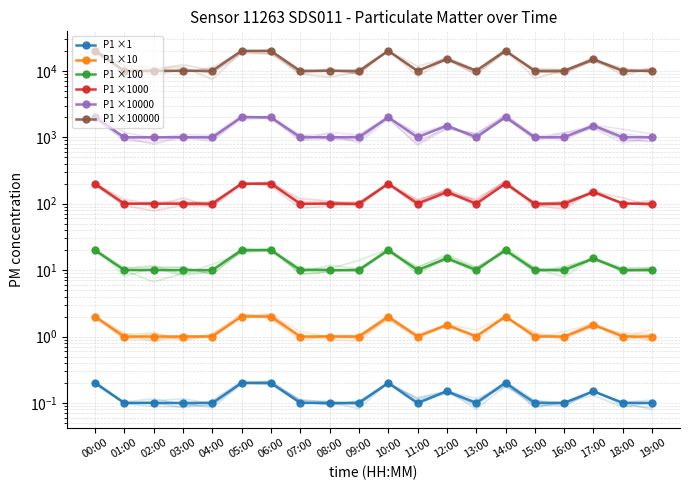

Which has a higher value, 19:00 or 04:00?

19:00